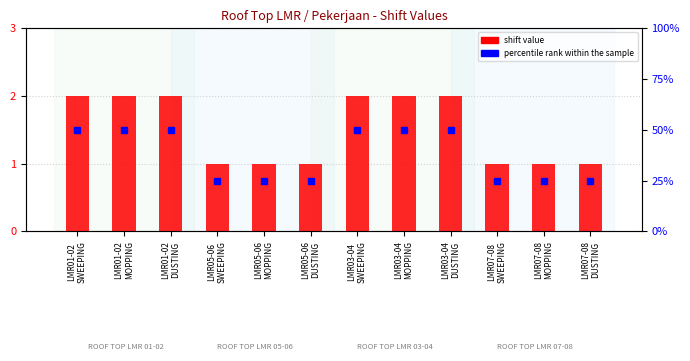

What is the sum of all percentile rank within the sample values?

450